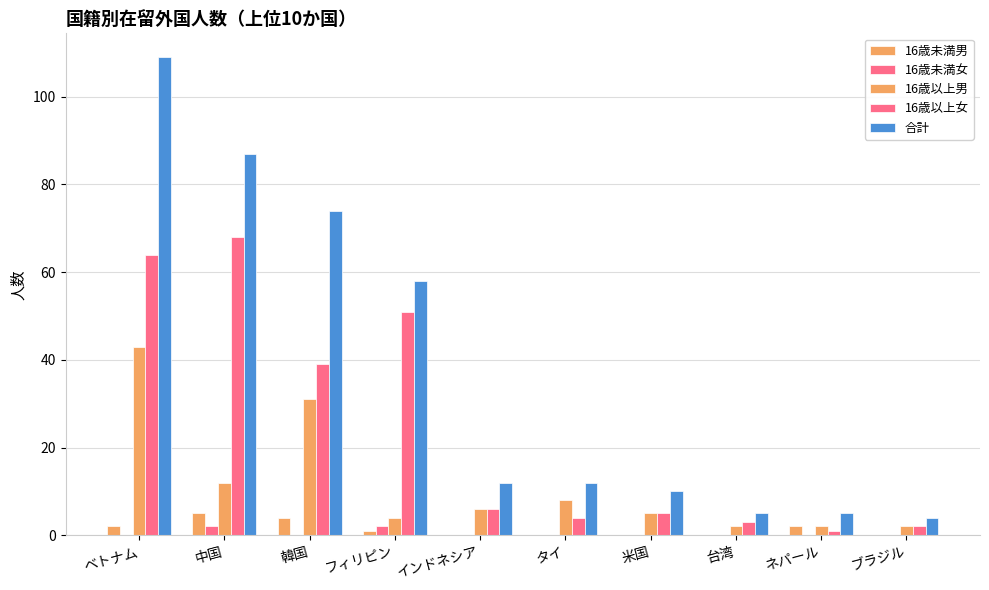

What is the maximum value for 16歳未満男?

5